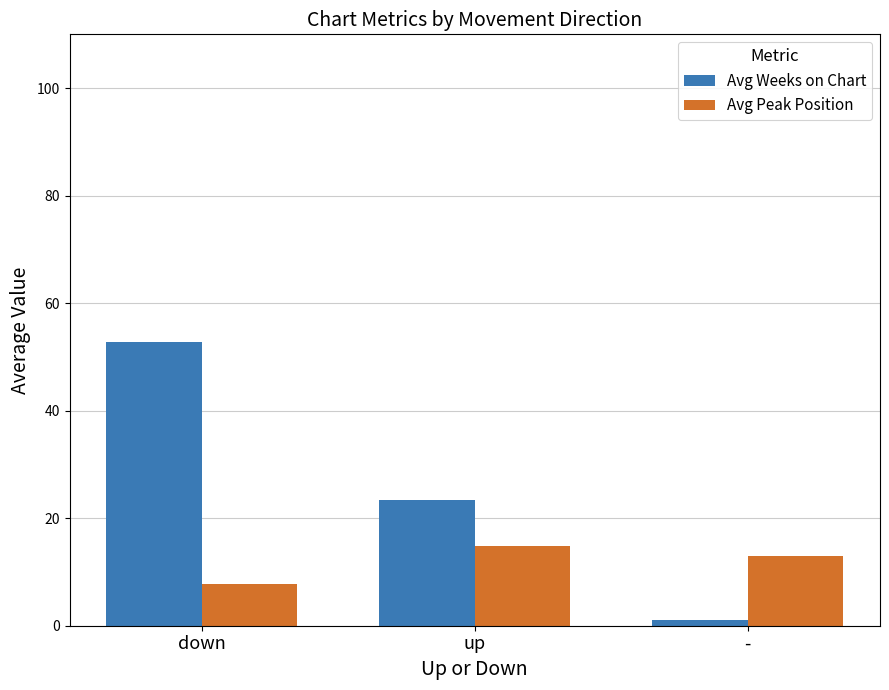

How many values in the Avg Weeks on Chart series exceed 23?

2